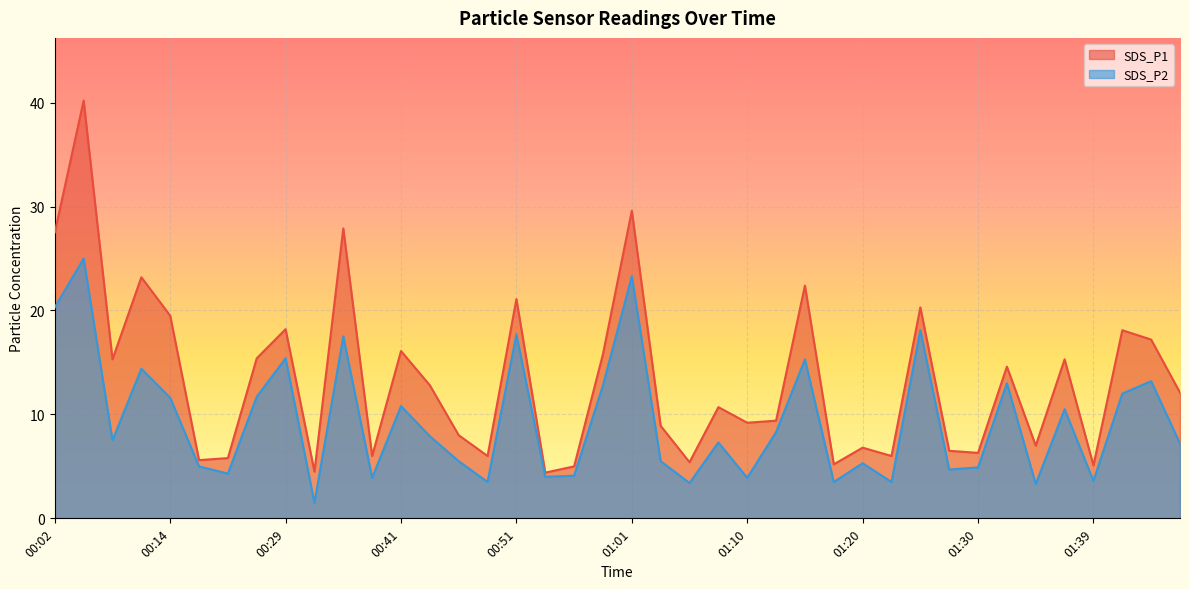

What position from the right is 01:47?

1